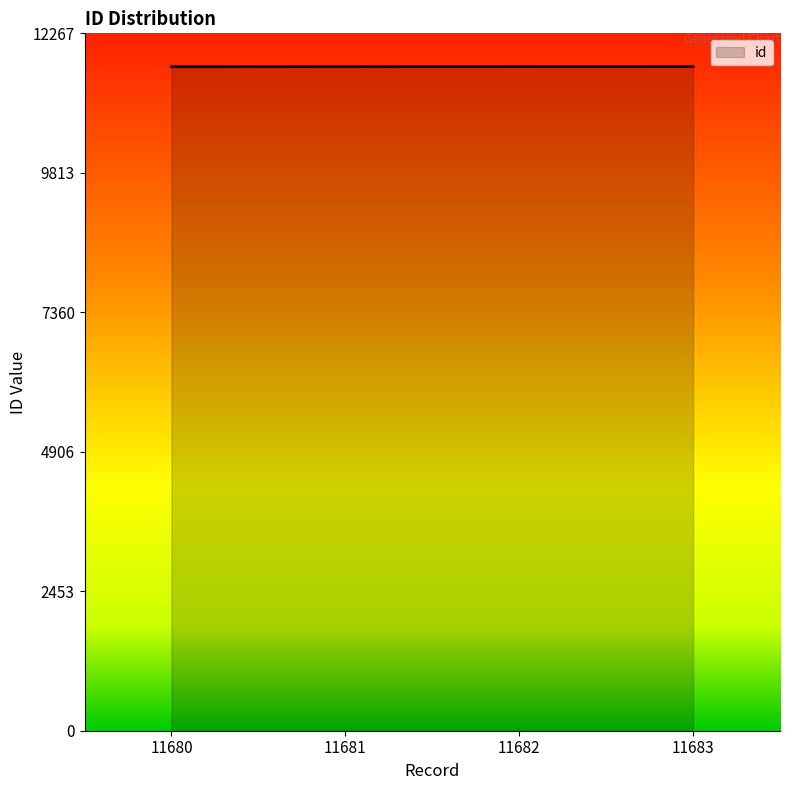

What is the change in value from 11680 to 11681?

+1